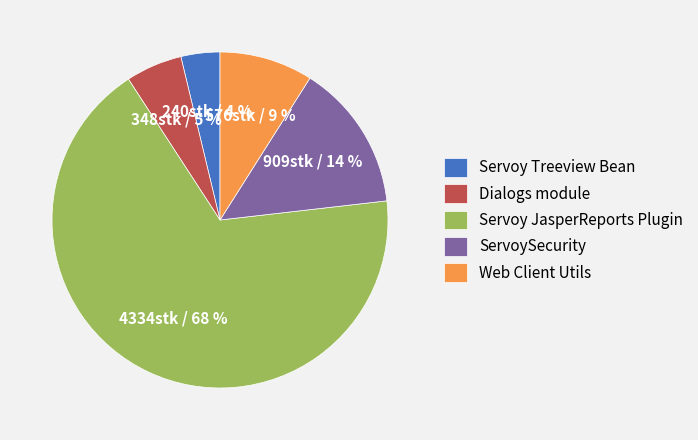

The Servoy Treeview Bean slice represents 10% of the pie. True or false?

False